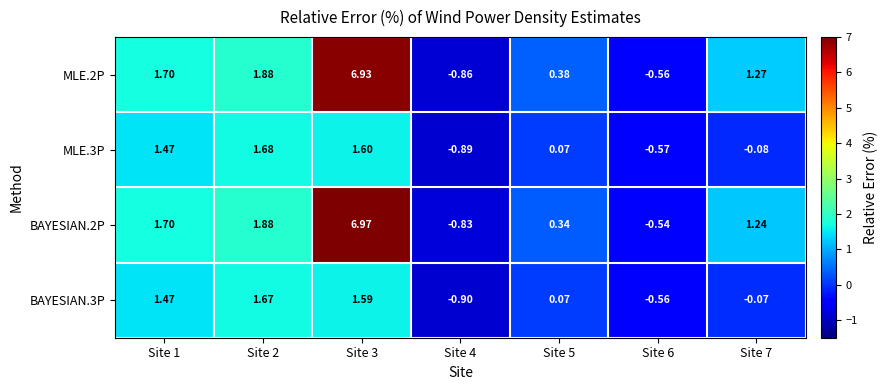

Is the value of BAYESIAN.2P at Site 5 greater than the value of MLE.2P at Site 6?

Yes